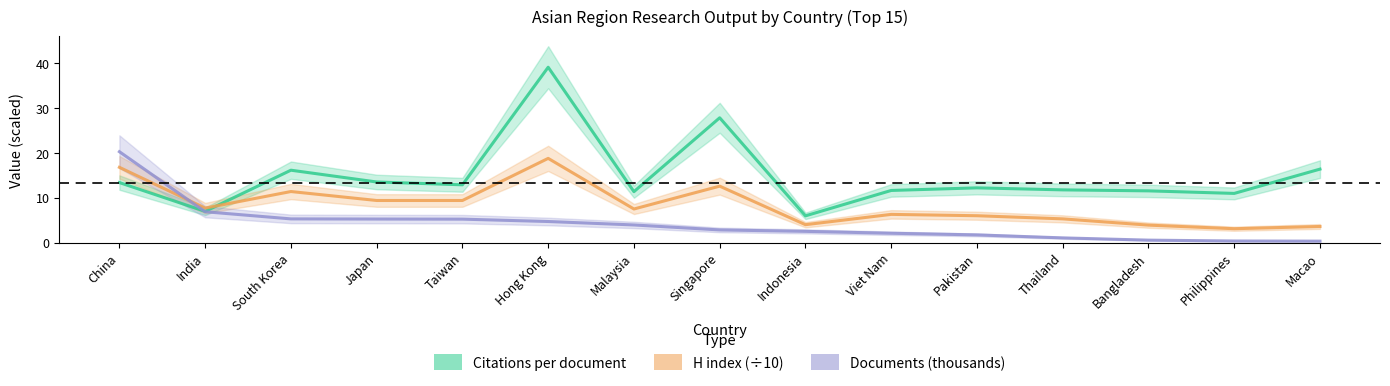

Which series ends up on top after the final intersection of Documents (thousands) and H index (÷10)?

H index (÷10)